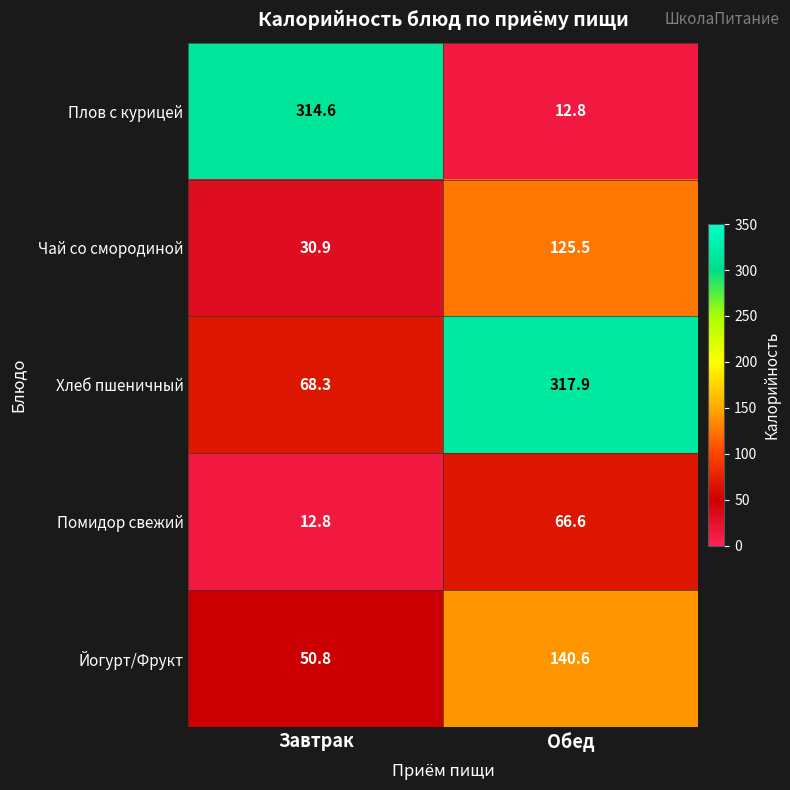

What is the smallest value displayed?

12.8